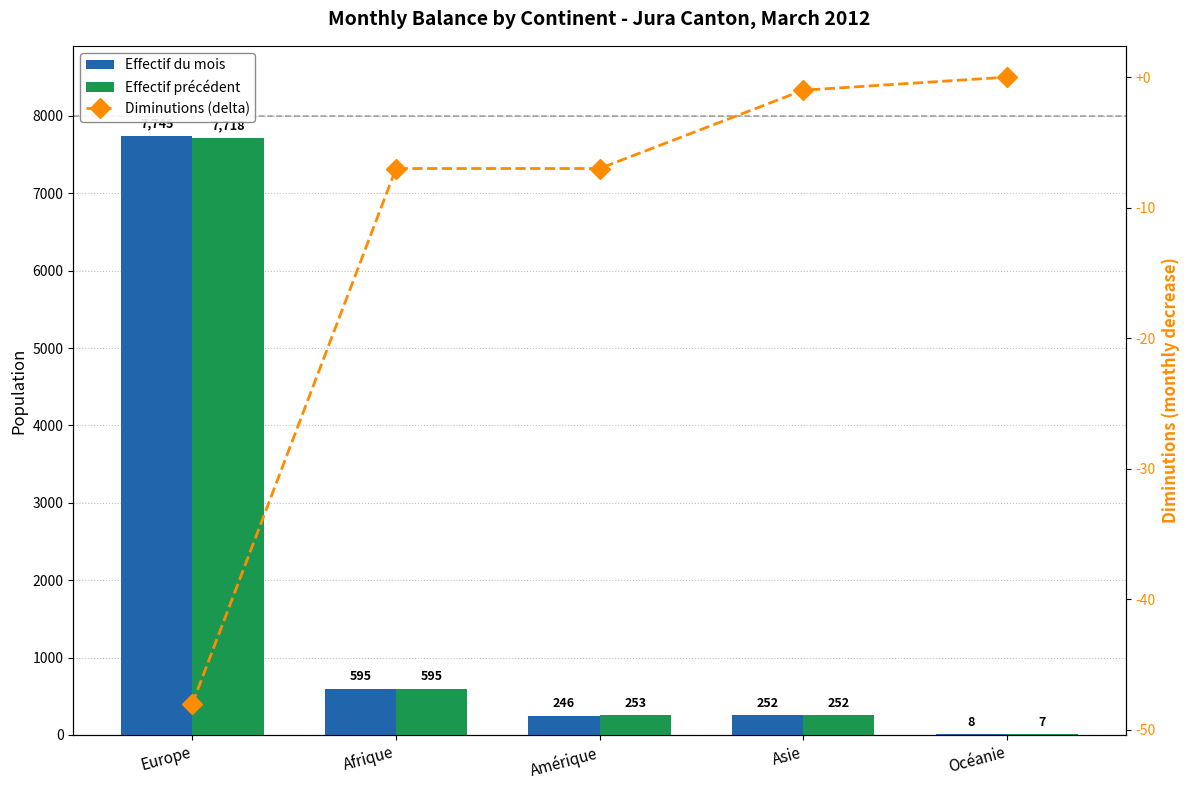

Which label corresponds to the largest value in the chart?

Europe